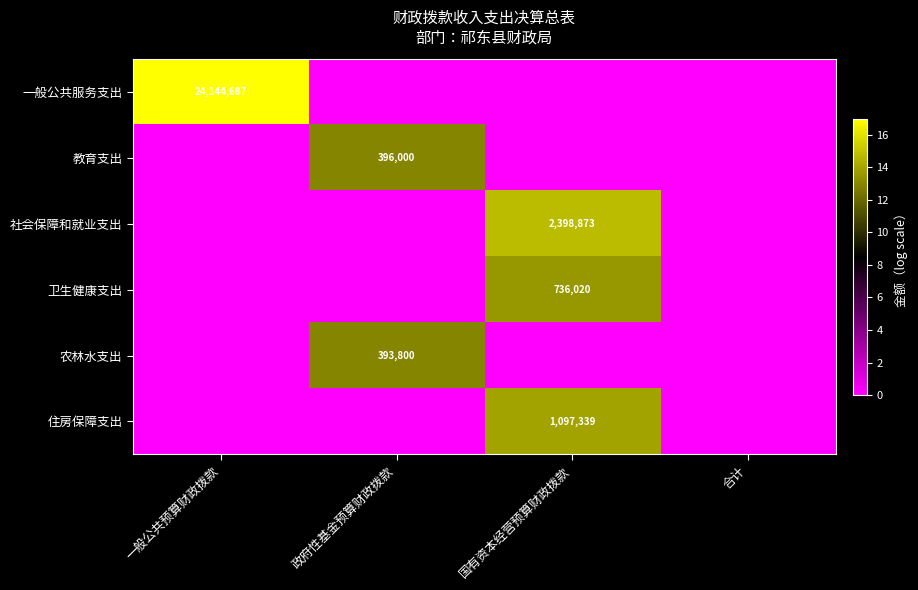

True or false: 教育支出 has a value of 396000 at 政府性基金预算财政拨款.

True